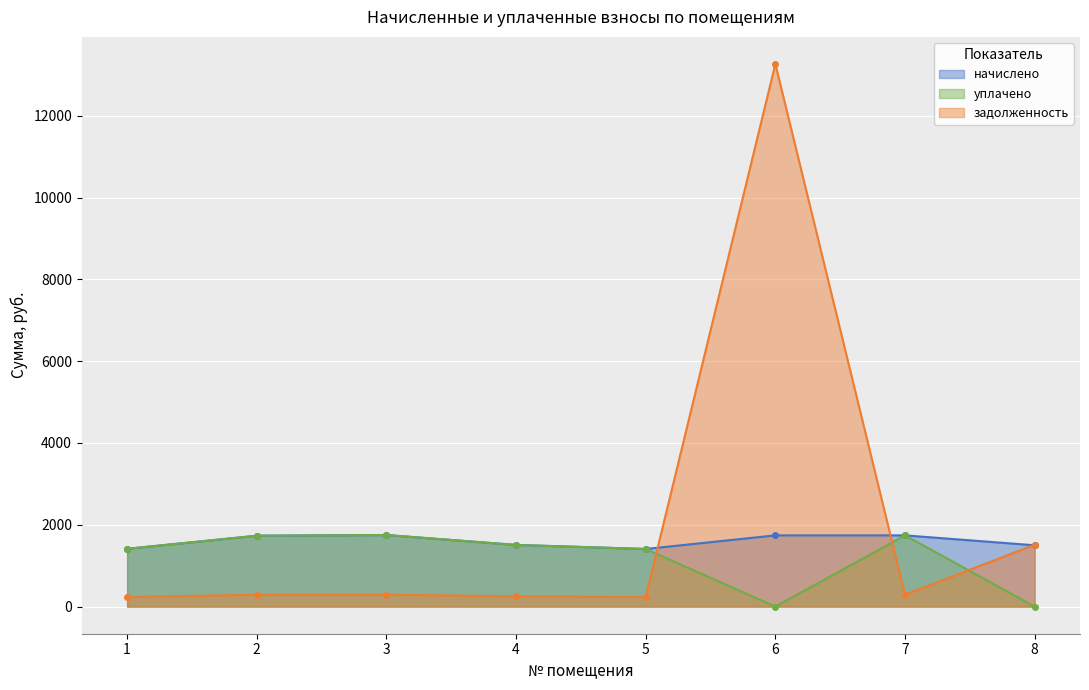

In начислено, how many points are higher than both neighbors (excluding endpoints)?

1